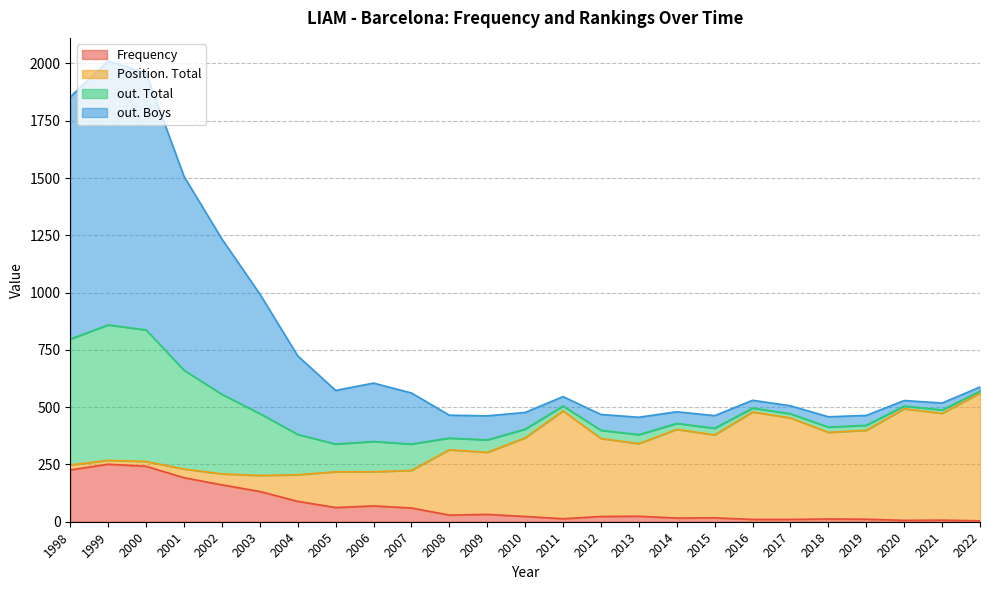

What are all the series names shown in the legend?

Frequency, Position. Total, out. Total, out. Boys